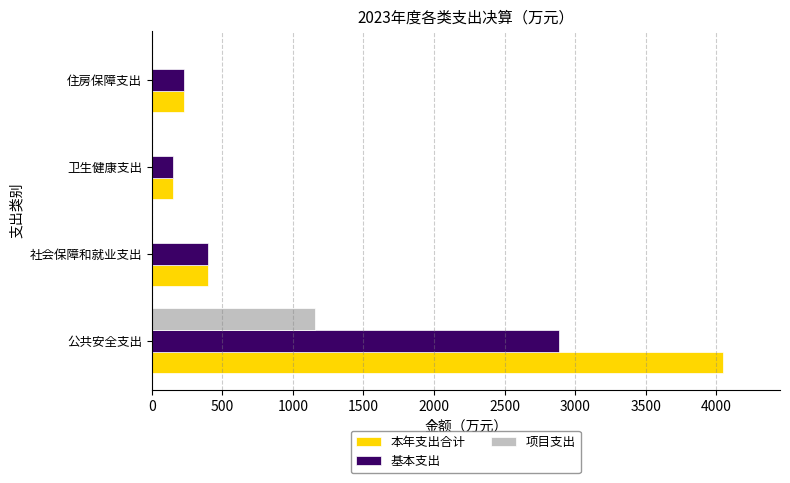

Is it true that 基本支出 equals 1148.1 at 公共安全支出?

False